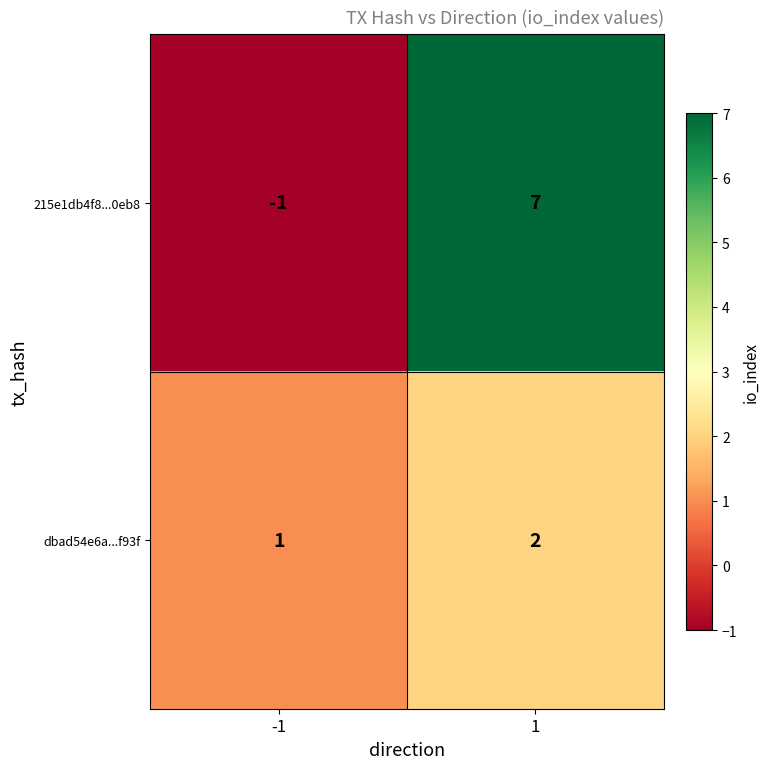

What is the sum of the dbad54e6a...f93f values at -1 and 1?

3